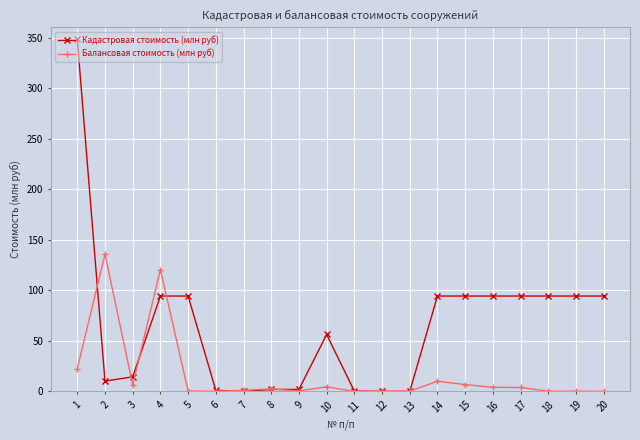

Is this an area chart (filled region under the line)?

No